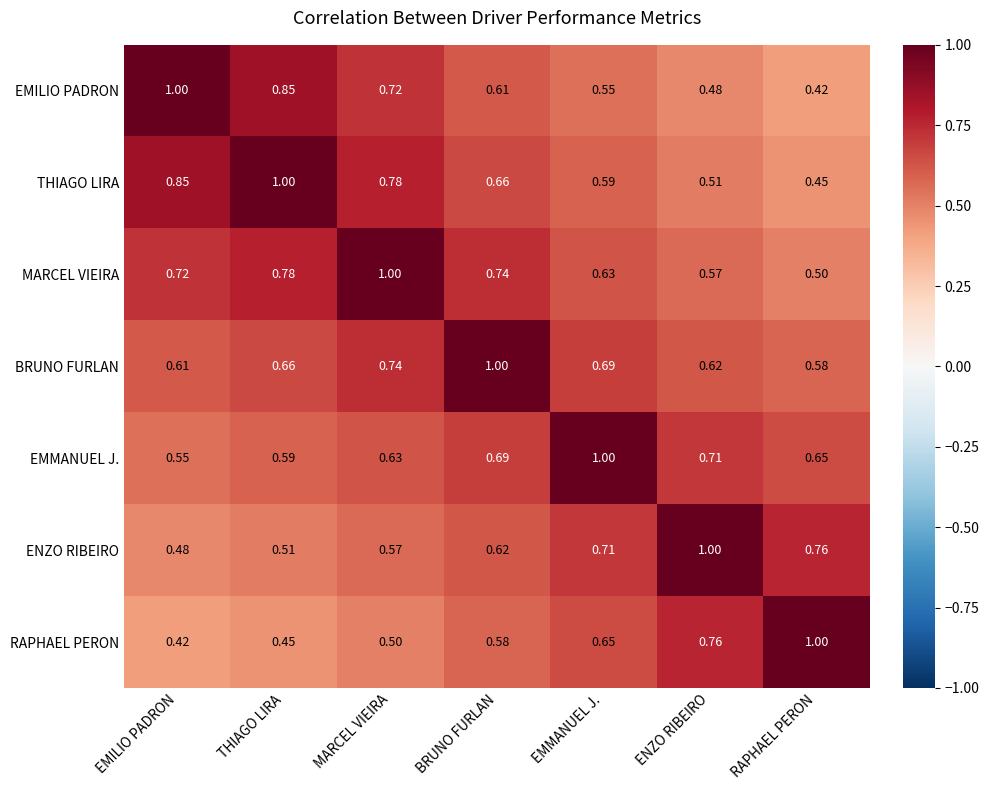

At which label is EMMANUEL J. closest to 0?

EMILIO PADRON